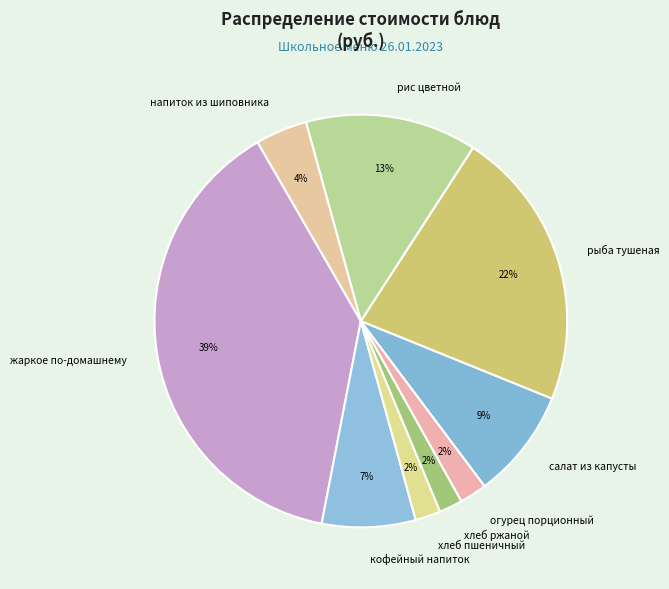

What percentage is the кофейный напиток slice, to the nearest percent?

7%